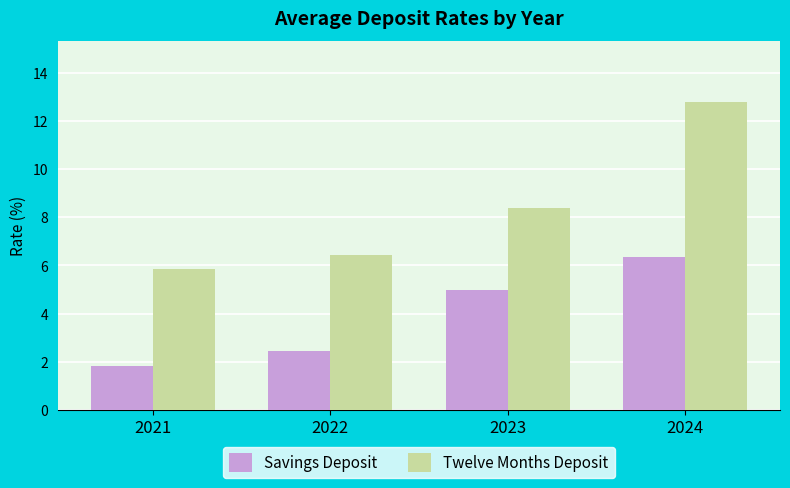

At how many categories does at least one series exceed 11?

1